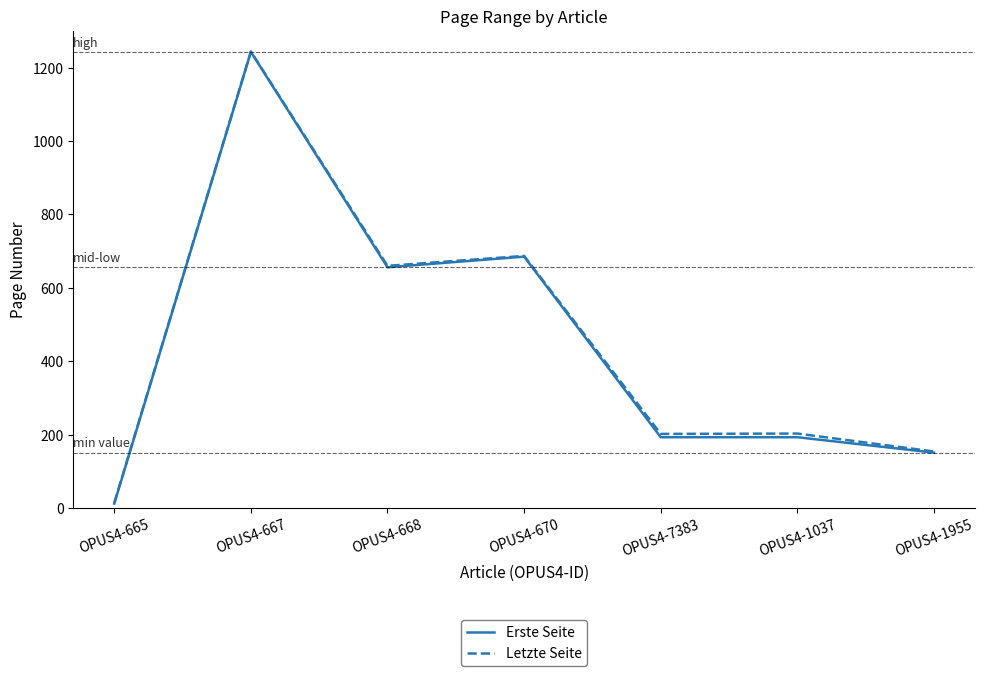

Which series has the widest spread of values?

Erste Seite